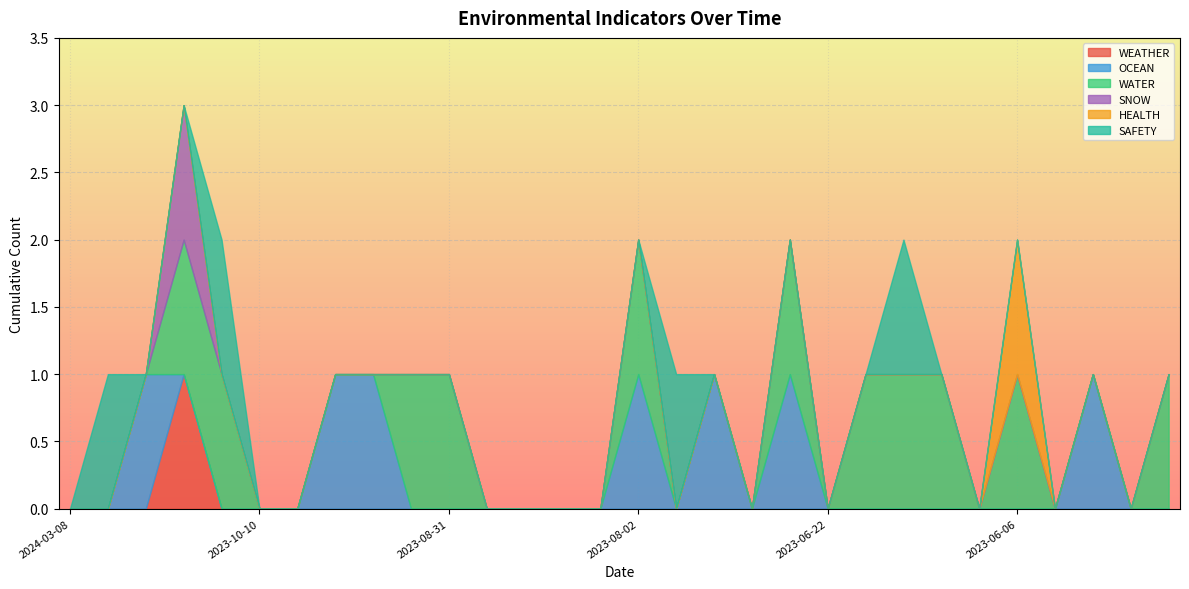

How many SAFETY values are between 0 and 1?

30